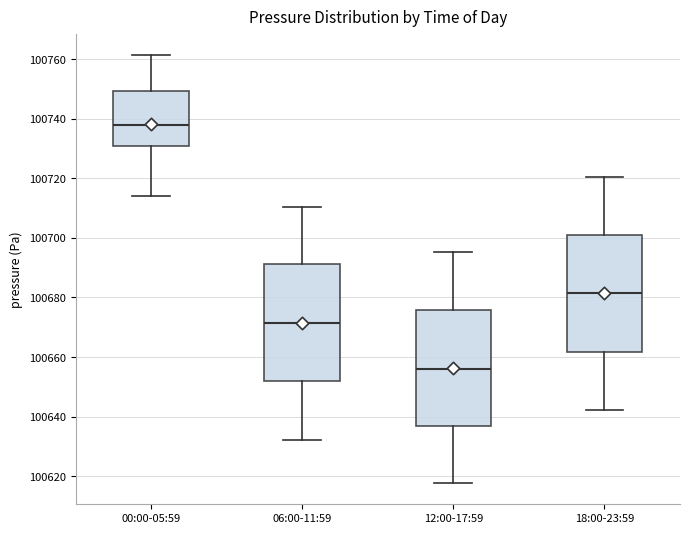

Reading left to right, transcribe this box plot: for each box, give where its median line is, the range the box spans, and where its two whiskers end, as read against the y-axis. The values are not printed on the chart, so give them approximately, as read against the axis.

00:00-05:59: median 100738, box 100730 to 100750, whiskers 100714 to 100762
06:00-11:59: median 100672, box 100652 to 100692, whiskers 100632 to 100710
12:00-17:59: median 100656, box 100636 to 100676, whiskers 100618 to 100696
18:00-23:59: median 100682, box 100662 to 100702, whiskers 100642 to 100720